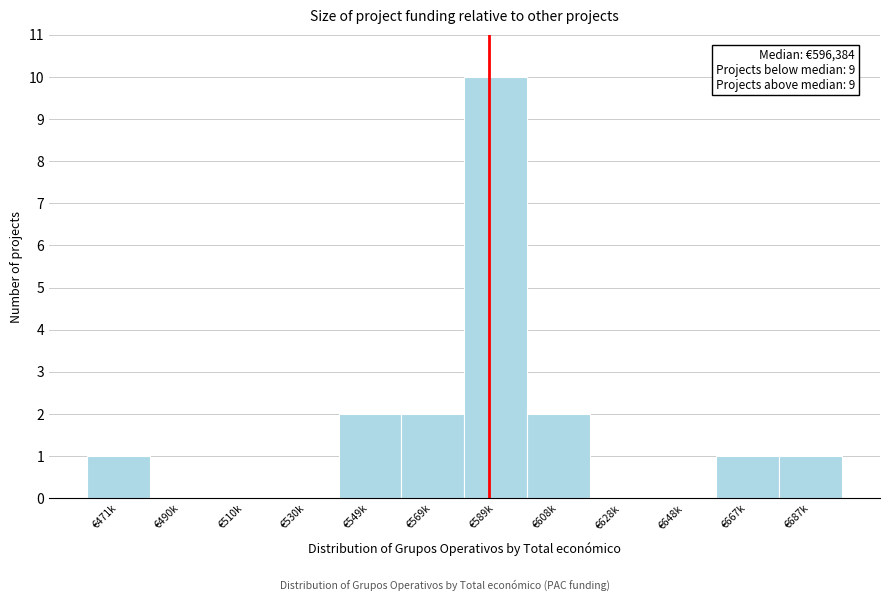

Reading left to right, list all the values displayed in this chart.

€471k=1	€490k=0	€510k=0	€530k=0	€549k=2	€569k=2	€589k=10	€608k=2	€628k=0	€648k=0	€667k=1	€687k=1